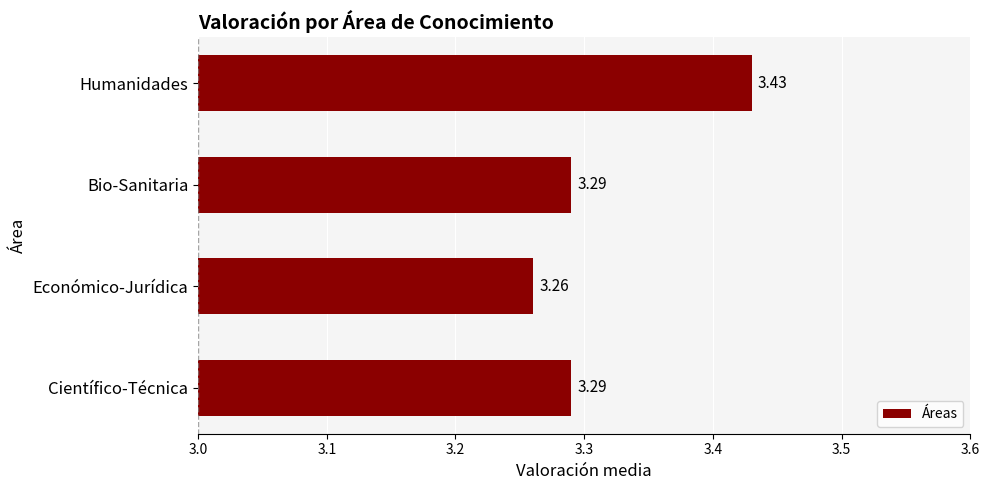

Which category has the lowest value across all series?

Económico-Jurídica